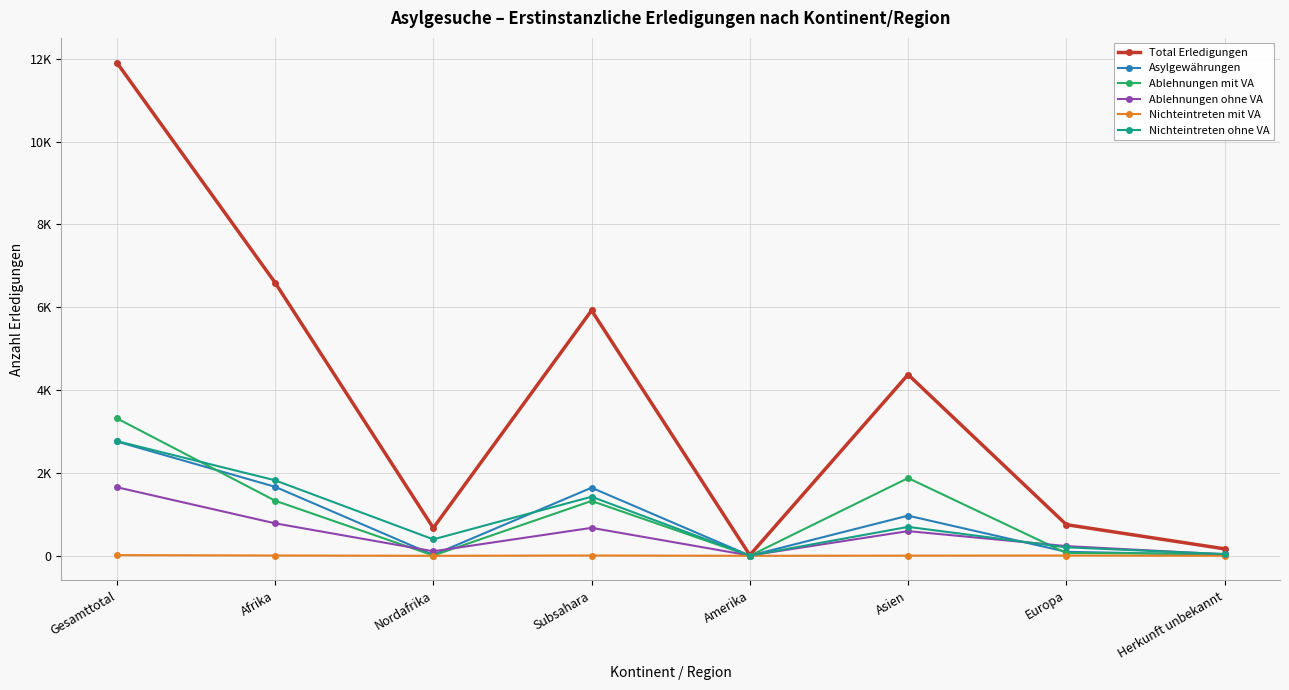

What is the difference between the second highest and minimum values in the Ablehnungen ohne VA series?

777